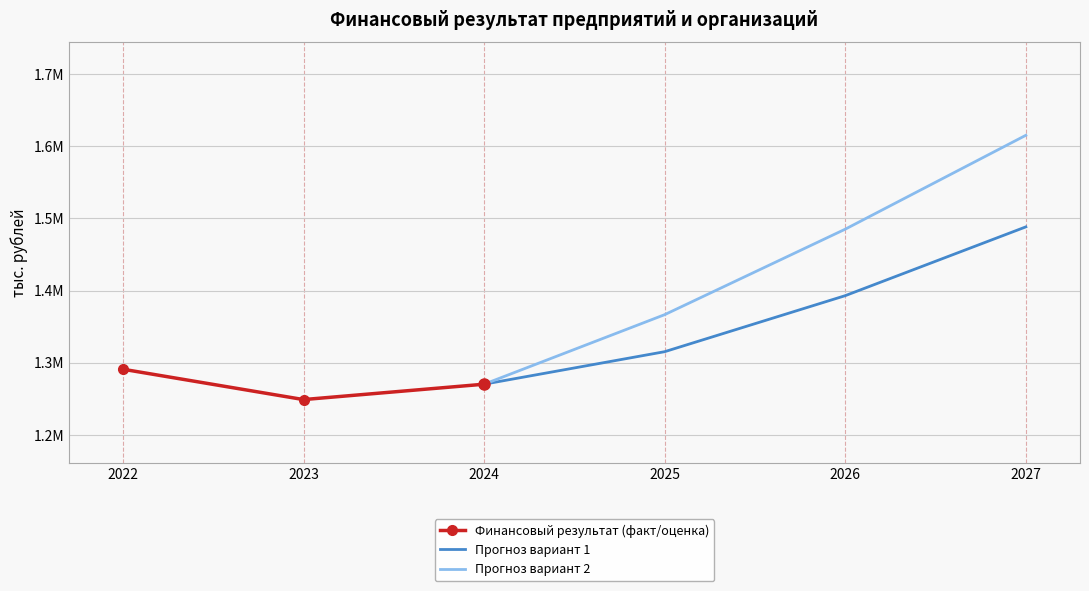

Reading left to right, transcribe all the data shown in this chart.

Финансовый результат (факт/оценка): 1290714	1248583	1269931
Прогноз вариант 1: 1315074	1392849	1488318
Прогноз вариант 2: 1366481	1485141	1615434